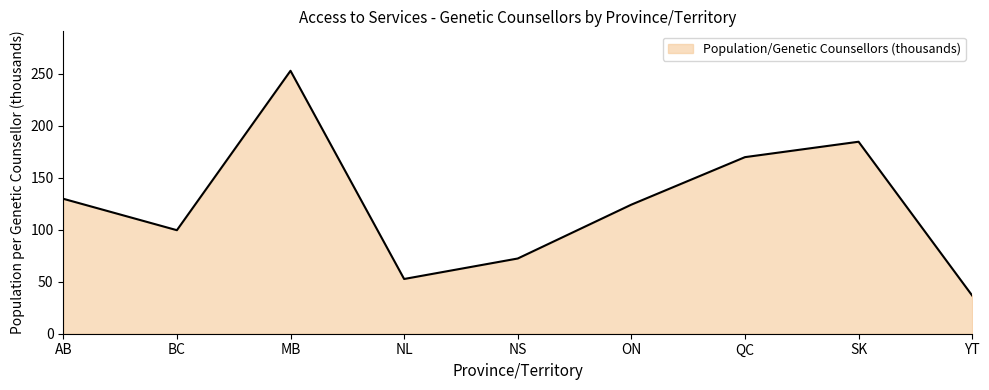

What is the change in value from AB to NS?

-57.5